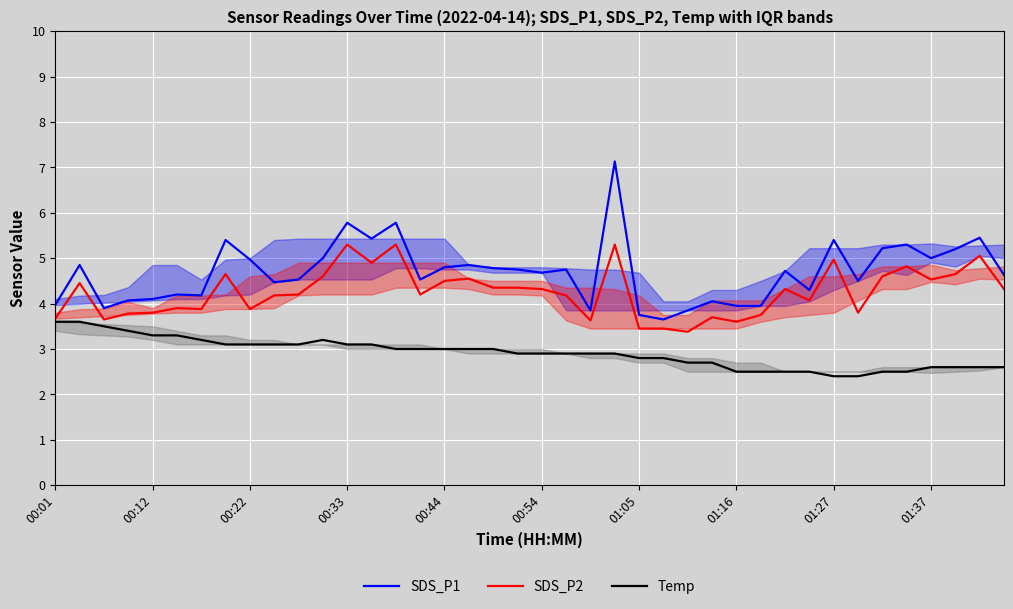

The value of SDS_P1 at 33 is 2.9. True or false?

False